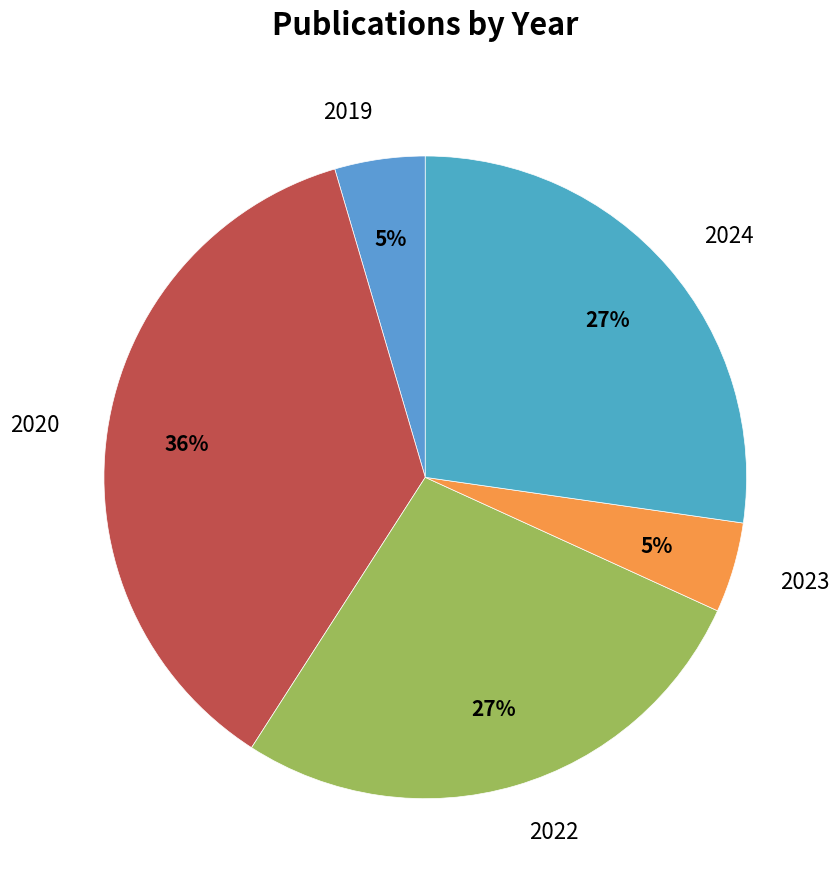

What is the ratio of the value at 2023 to the value at 2019?

1.0